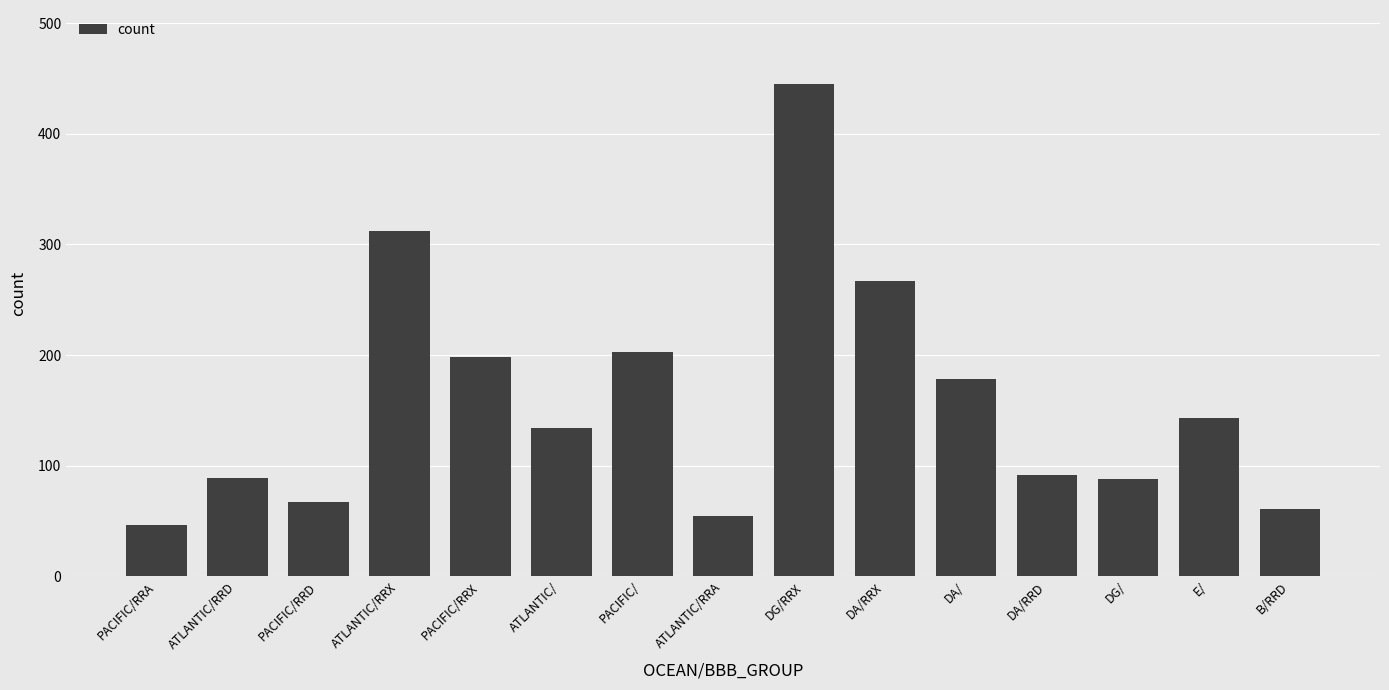

What is the label of the 6th bar from the right?

DA/RRX